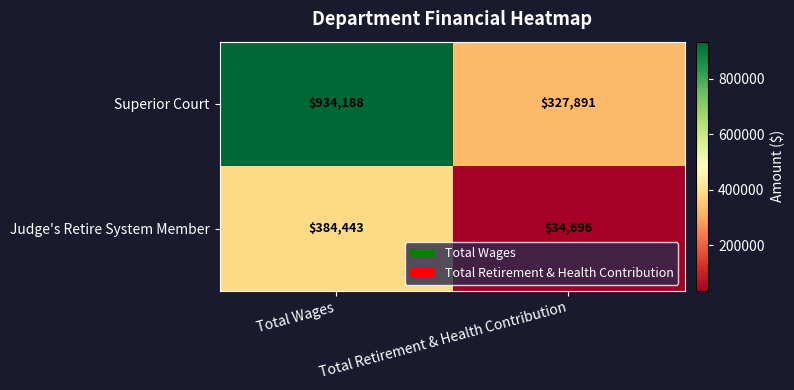

Which series has the largest total across all categories?

Superior Court